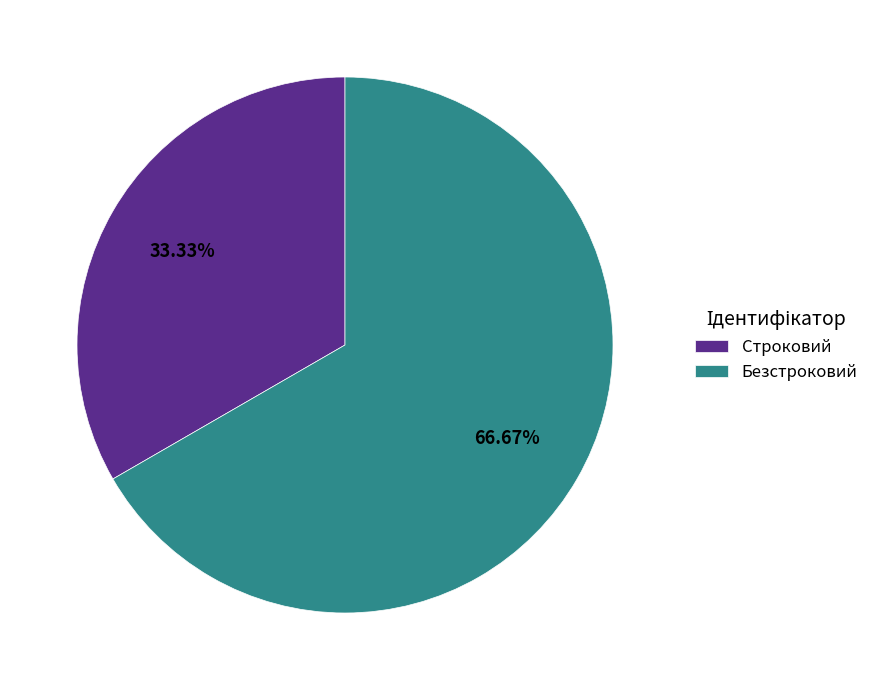

What is the smallest slice in the pie chart?

Строковий